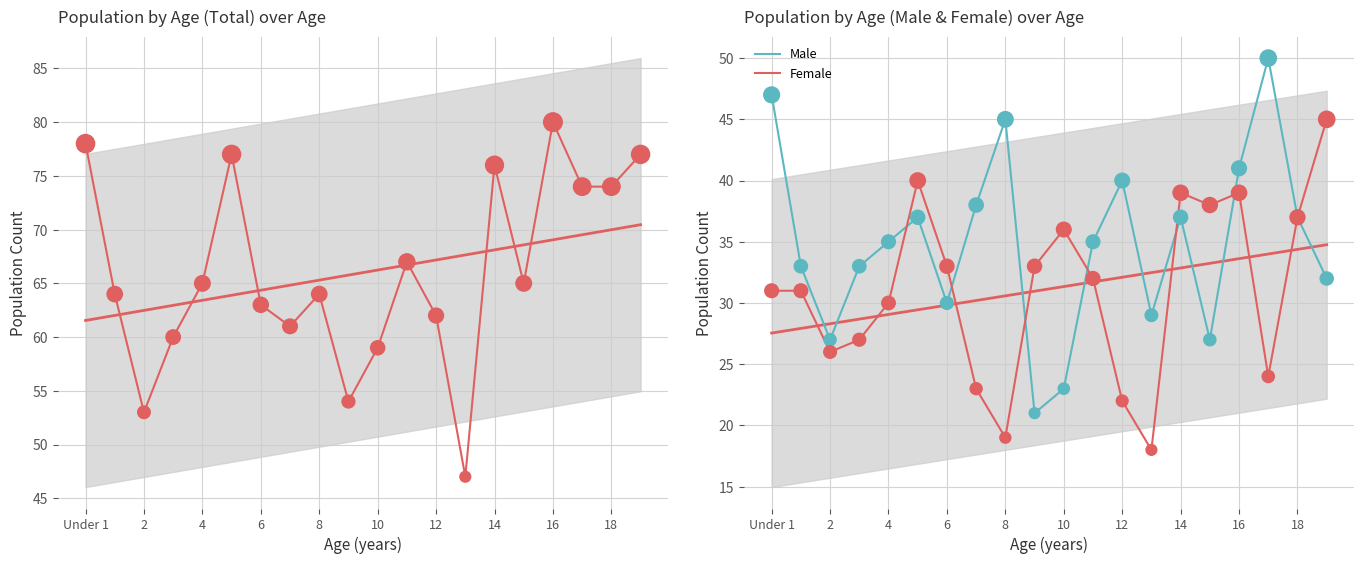

Which series has the largest Y range (max minus min)?

Total